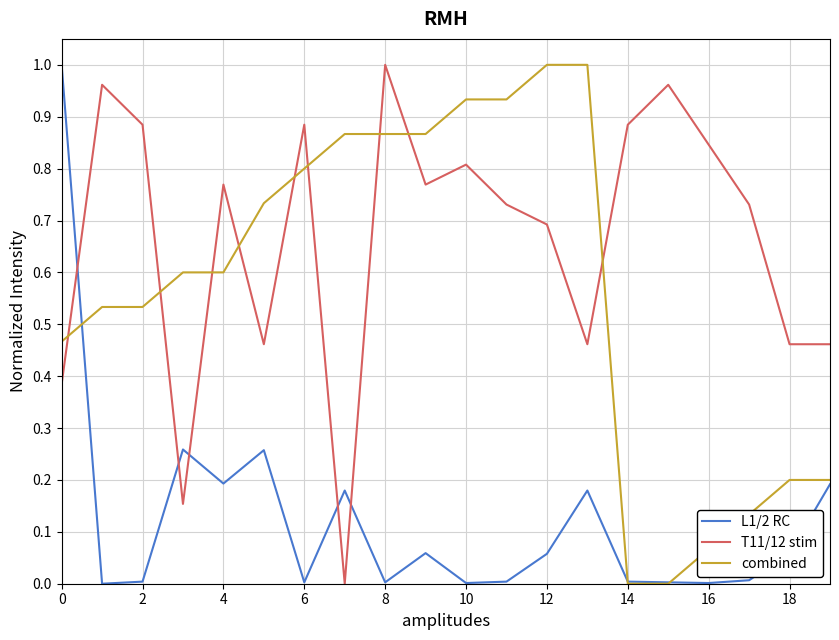

Rank the series by their average value, from highest to lowest.

T11/12 stim, combined, L1/2 RC